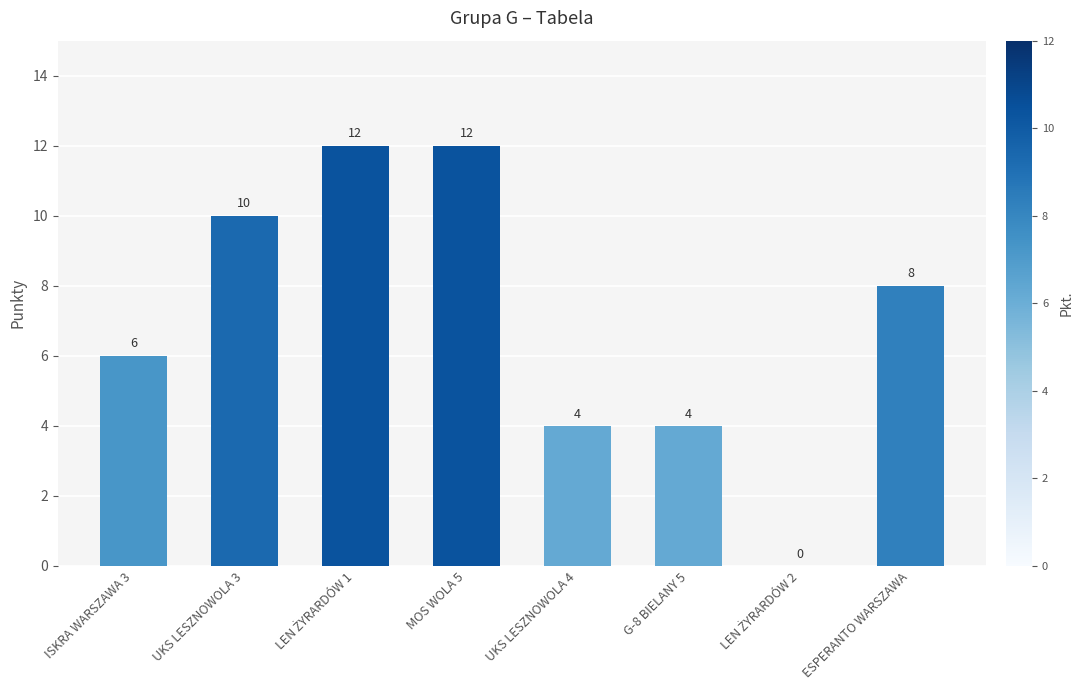

What is the sum of all values?

56